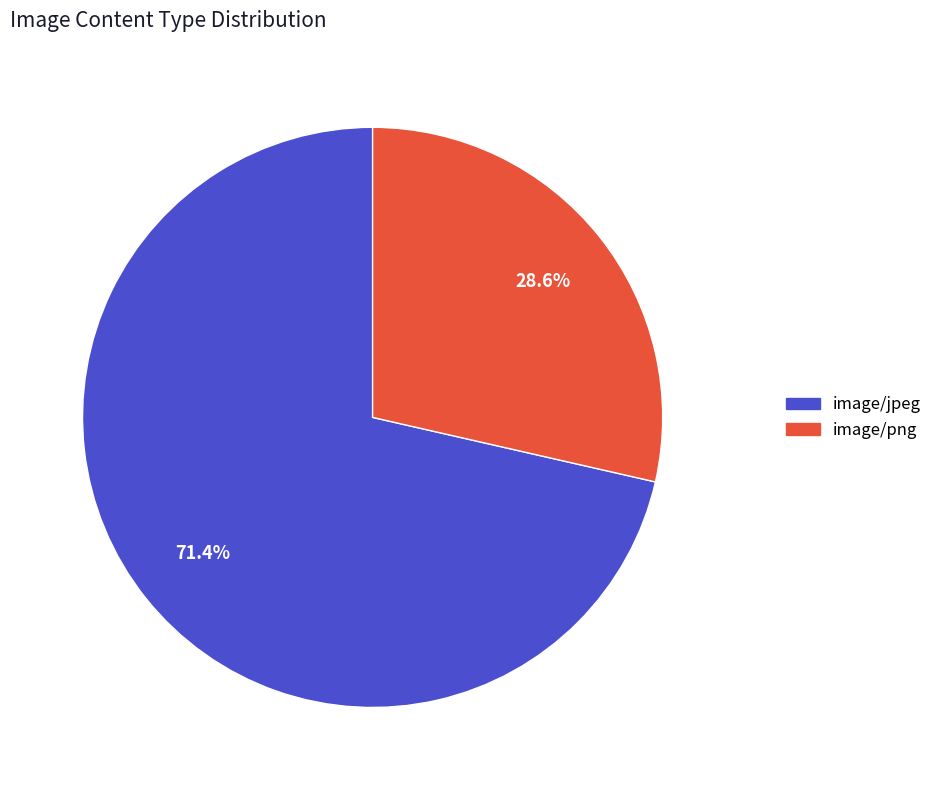

How many segments does this pie chart have?

2